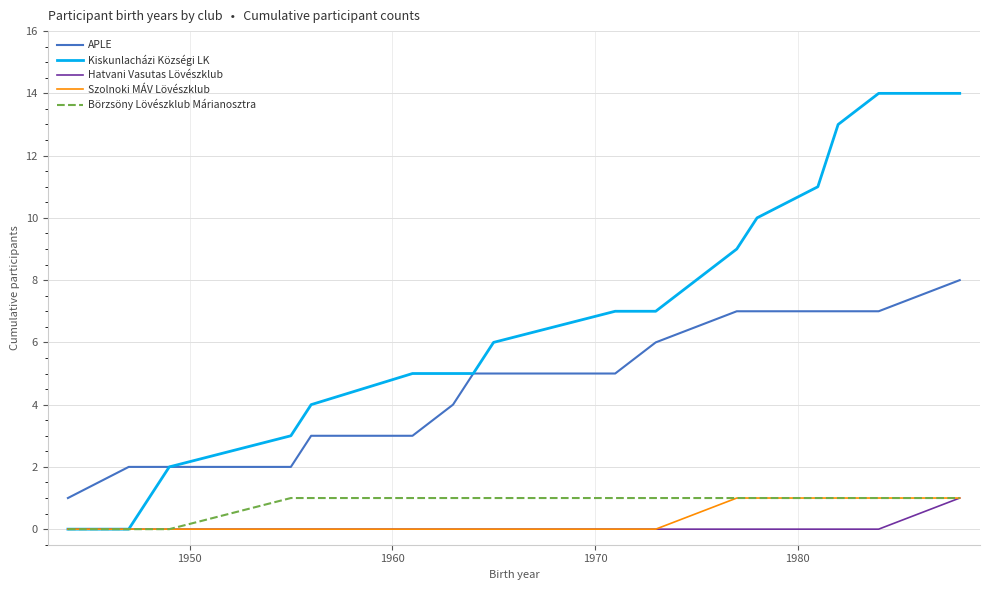

Which series has the largest total across all categories?

Kiskunlacházi Községi LK